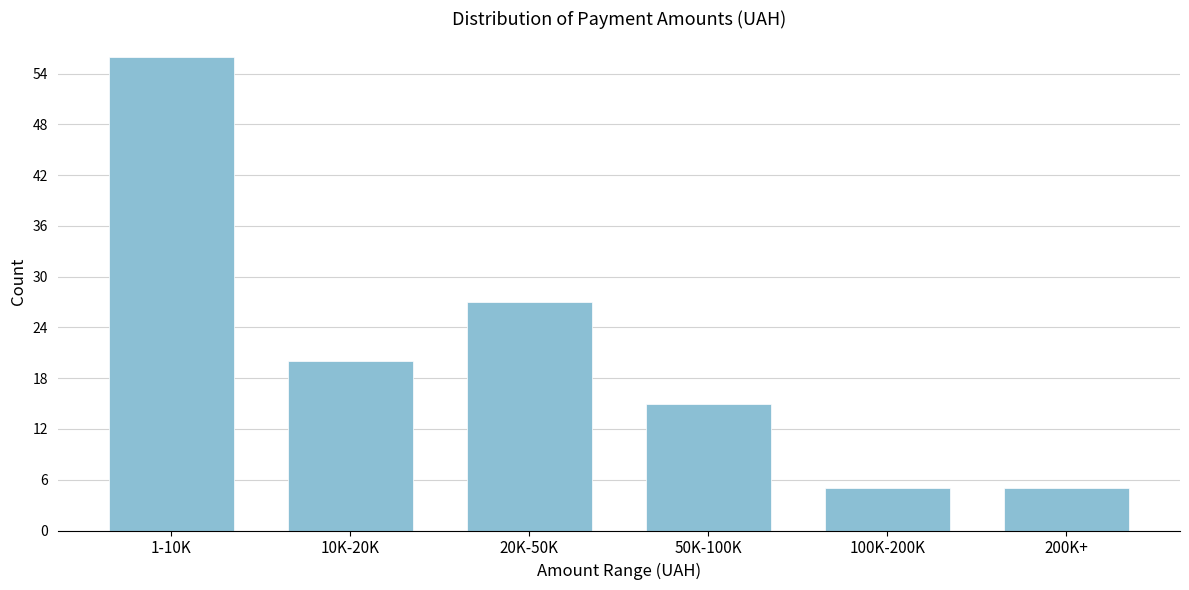

Reading left to right, extract all data points from this chart.

1-10K=56	10K-20K=20	20K-50K=27	50K-100K=15	100K-200K=5	200K+=5